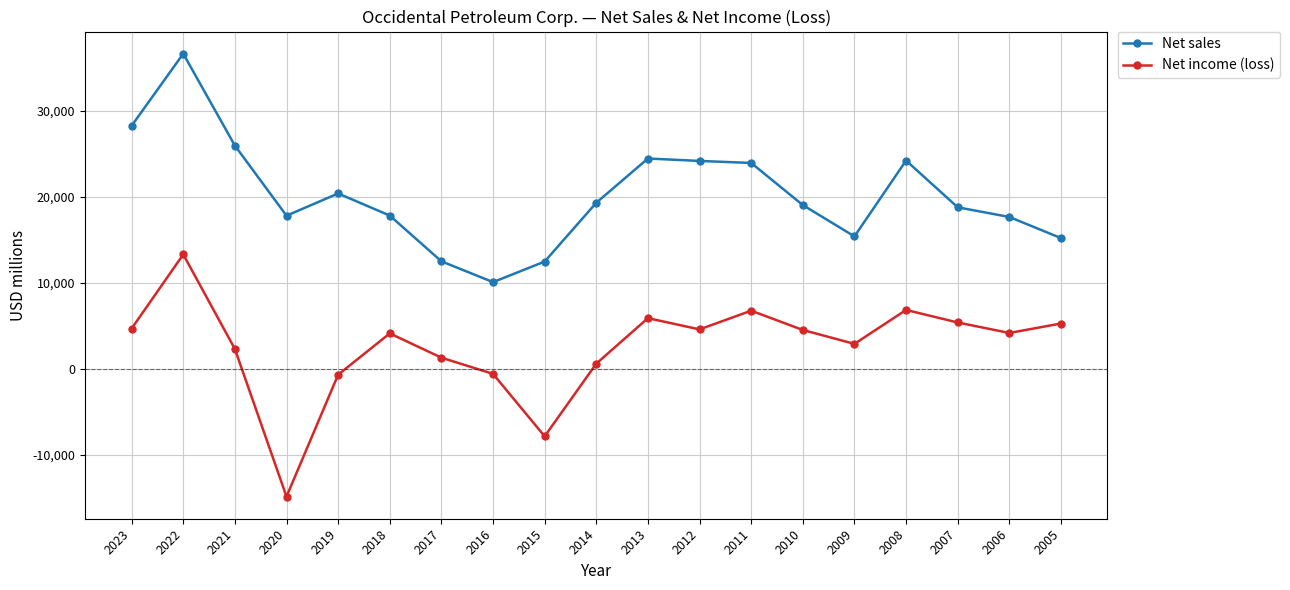

What is the approximate value of Net income (loss) at 2012?

4598